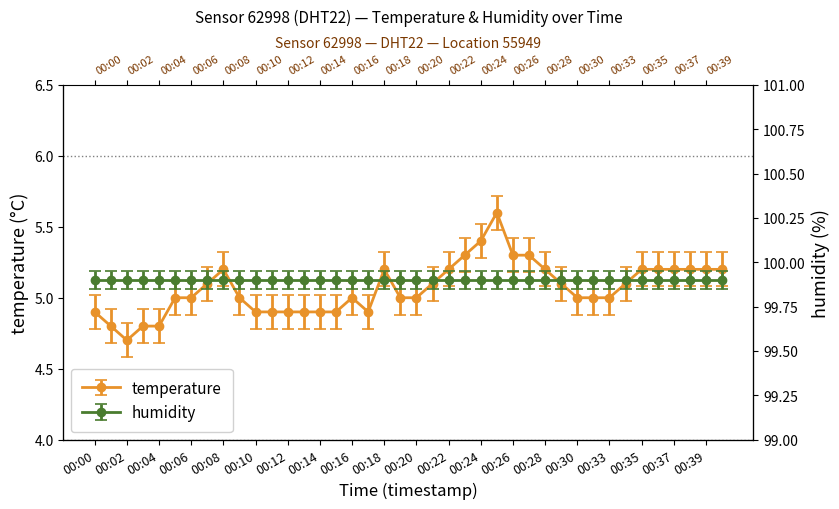

What is the change in value from 00:23 to 00:29?

-0.2